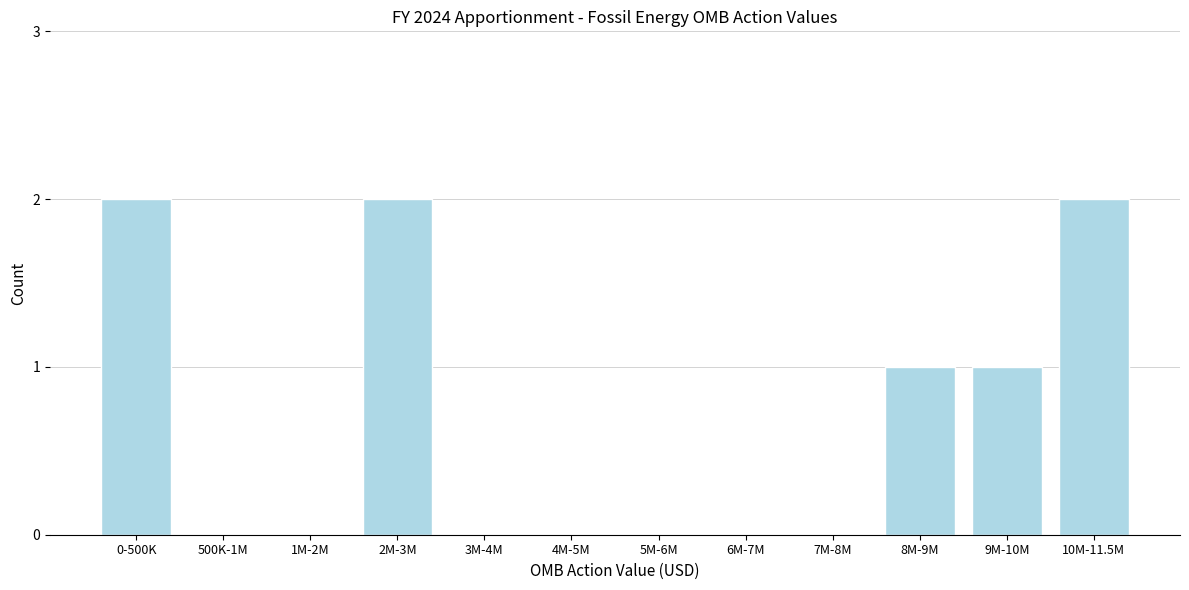

Reading left to right, what are all the values shown in this chart?

0-500K=2	500K-1M=0	1M-2M=0	2M-3M=2	3M-4M=0	4M-5M=0	5M-6M=0	6M-7M=0	7M-8M=0	8M-9M=1	9M-10M=1	10M-11.5M=2